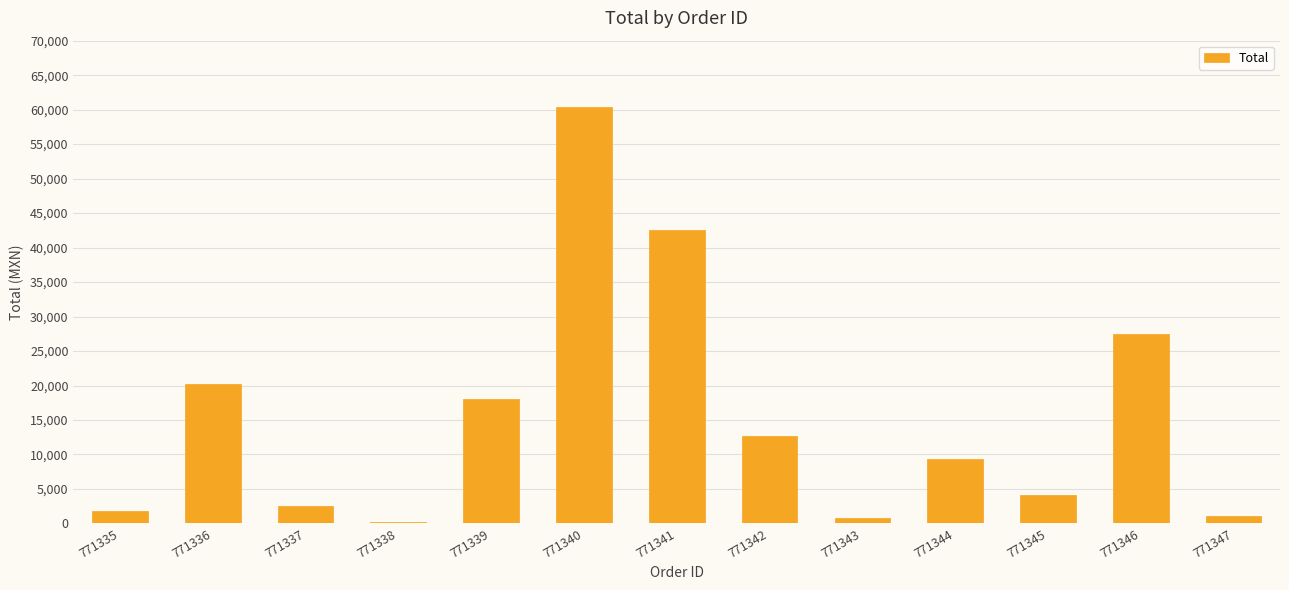

What is the sum of all values?

201186.2